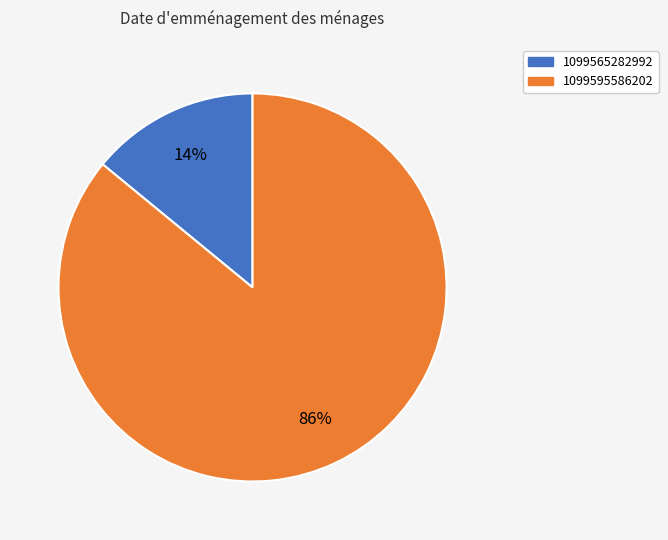

Does 1099595586202 account for over 50% of the chart?

Yes